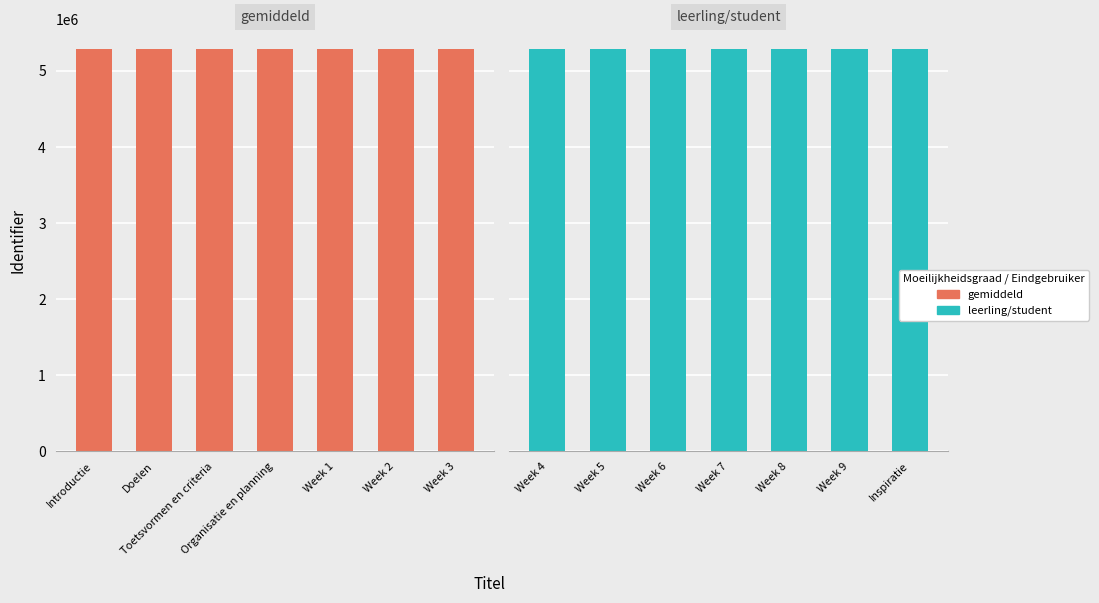

How many distinct data groups are displayed?

2